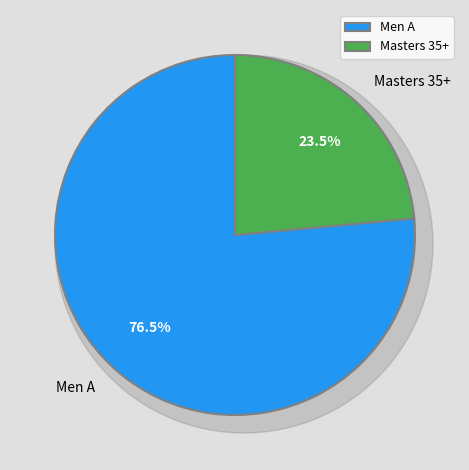

The Masters 35+ slice represents 18% of the pie. True or false?

False